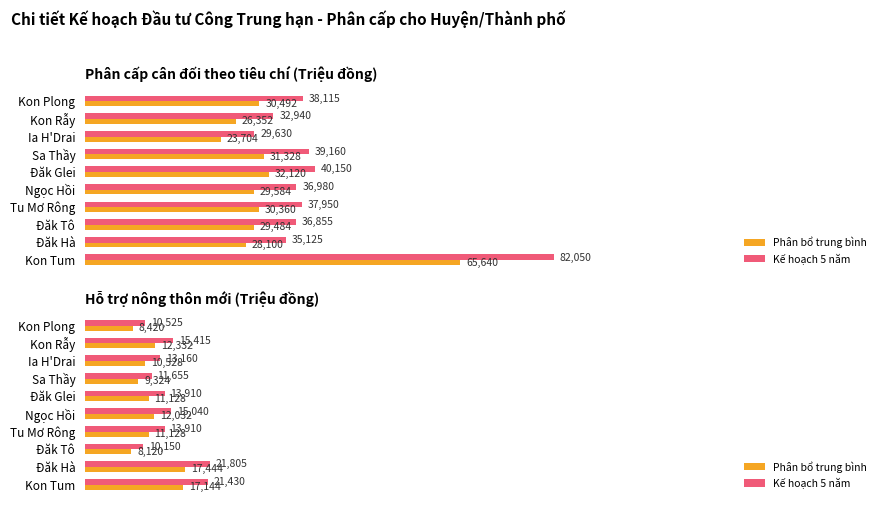

What is the average value of the Kế hoạch 5 năm series?

14700